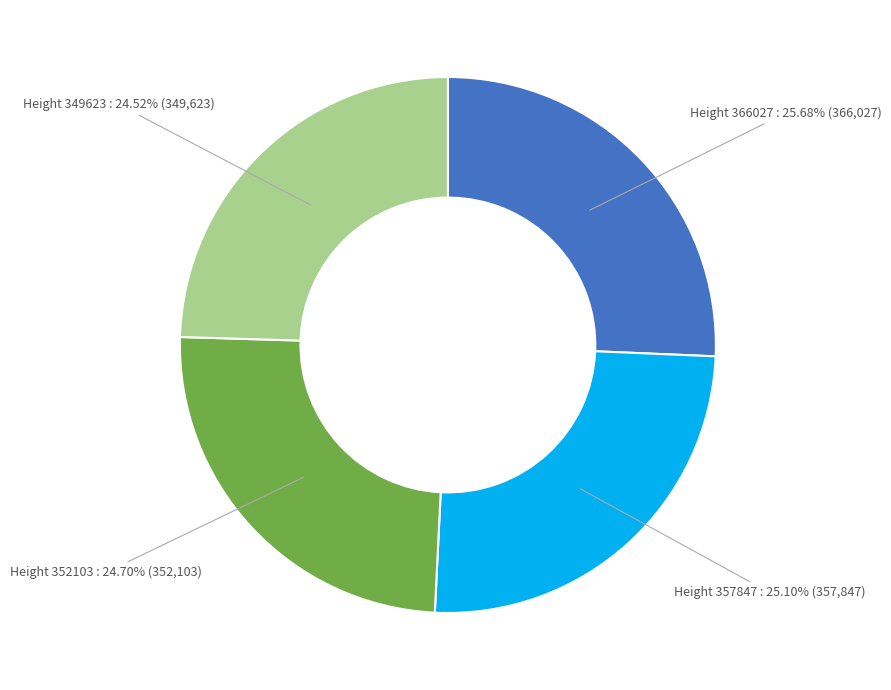

Is there any slice that represents more than half of the pie?

No